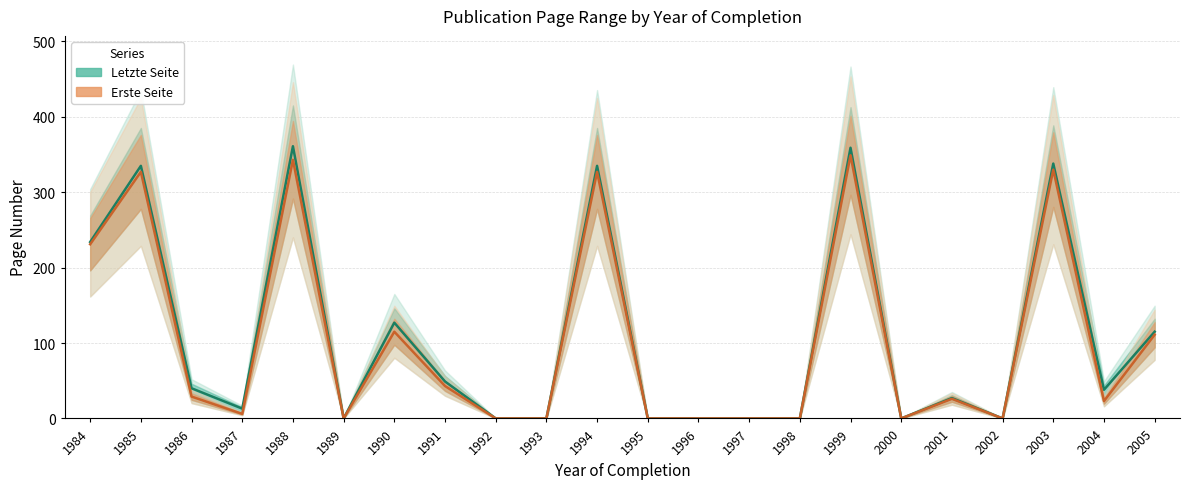

At which category is the sum across all series the highest?

1999